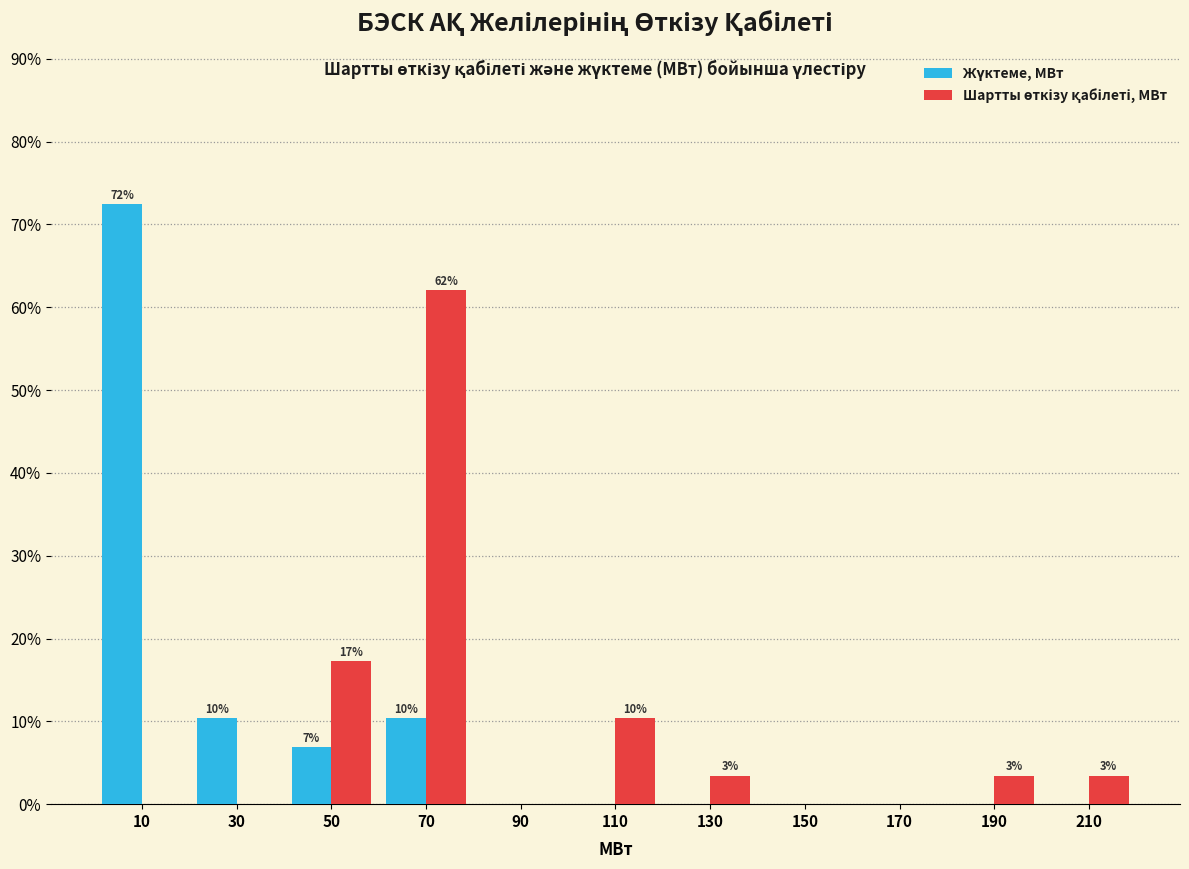

In the Шартты өткізу қабілеті, МВт series, which range on the x-axis has the tallest bar?

60 to 80